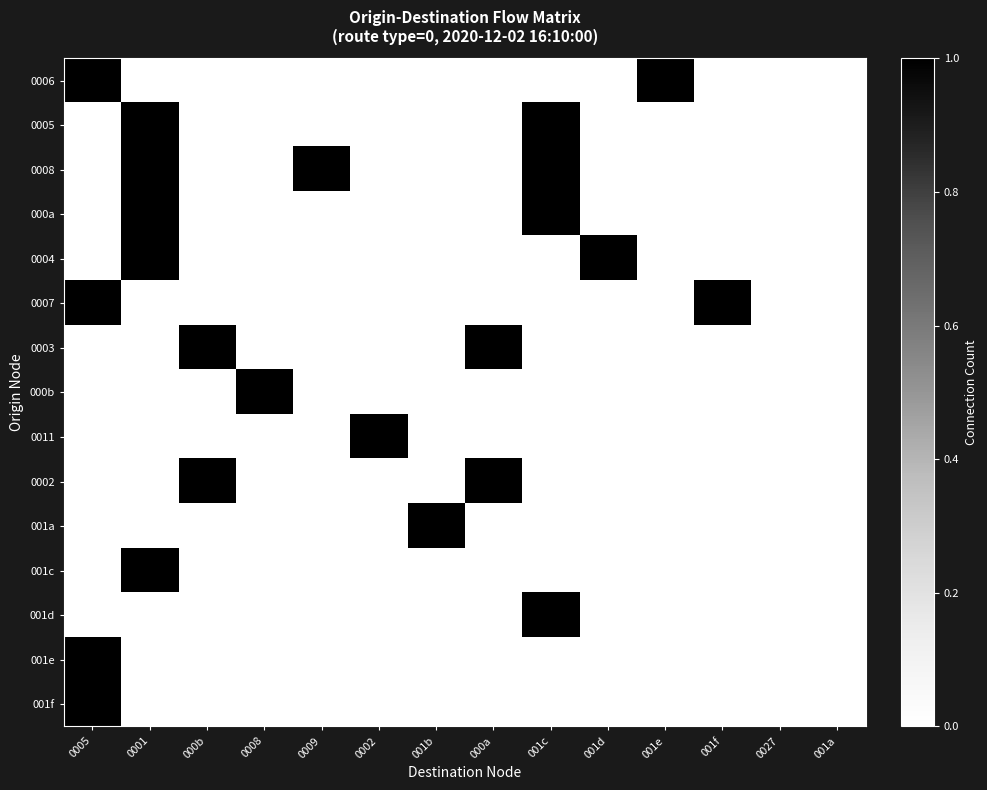

Which series has the largest total across all categories?

0008